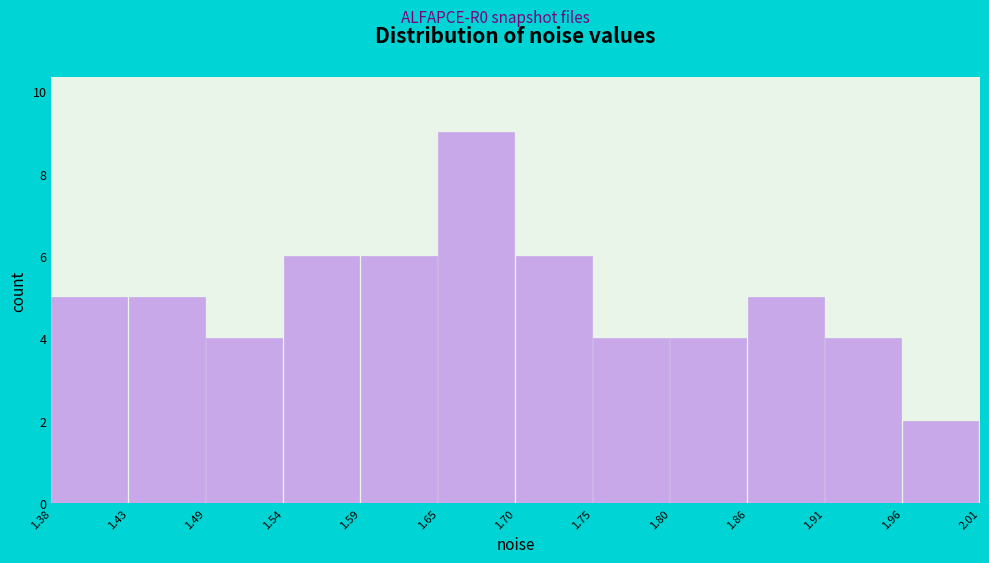

What is the height of the bar covering 1.38 to 1.43 on the x-axis? The values are not printed on the chart, so give them approximately, as read against the axis.

5